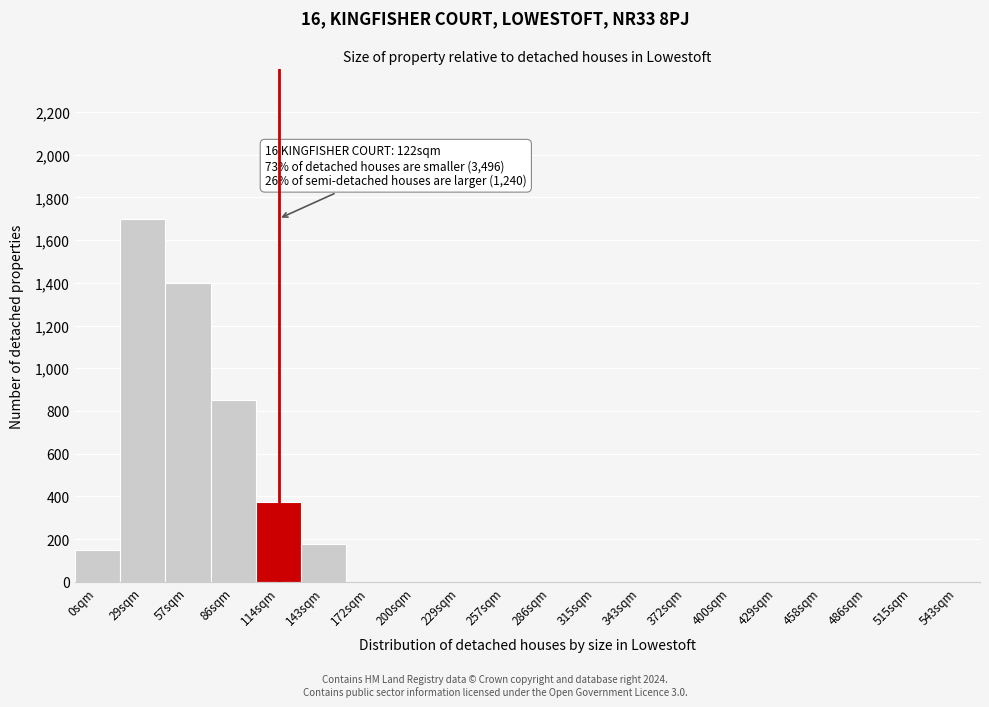

Reading right to left, what are all the values shown in this chart?

515sqm=0	486sqm=0	458sqm=0	429sqm=0	400sqm=0	372sqm=0	343sqm=0	315sqm=0	286sqm=0	257sqm=0	229sqm=0	200sqm=0	172sqm=0	143sqm=175	114sqm=375	86sqm=850	57sqm=1400	29sqm=1700	0sqm=150